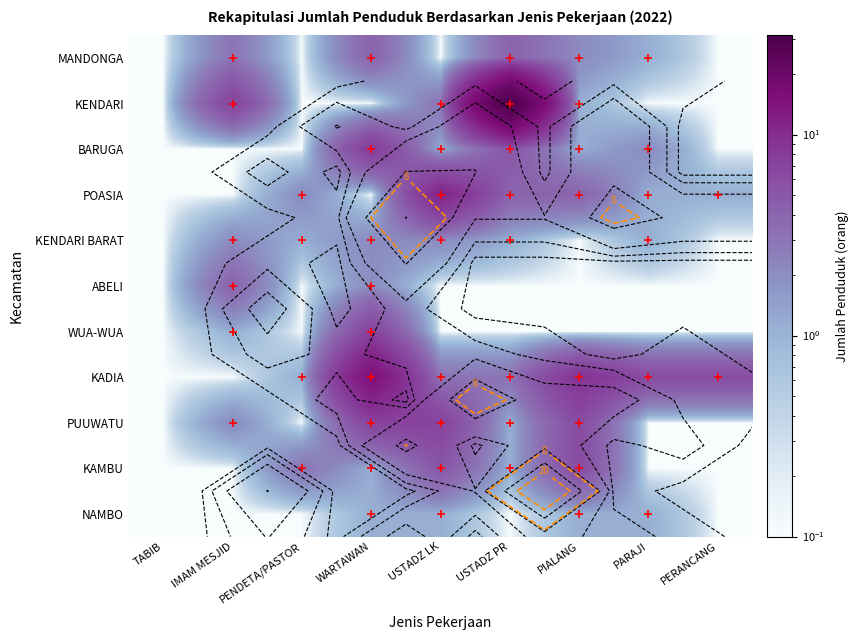

At which label does KADIA first exceed 3?

WARTAWAN